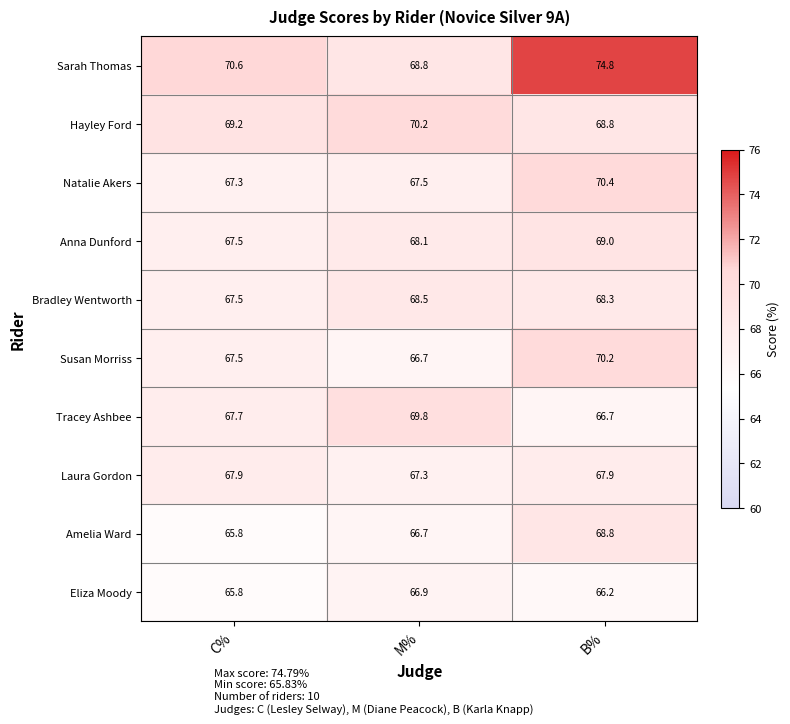

What is the sum of the Bradley Wentworth values at C% and M%?

136.0